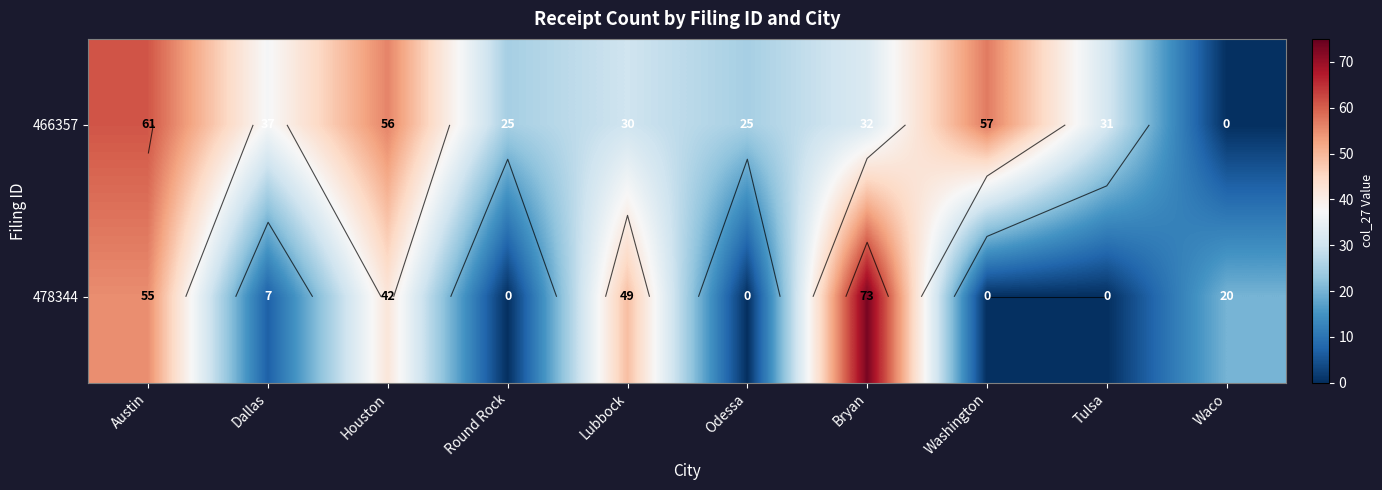

Where does the 466357 series first go above 32?

Austin